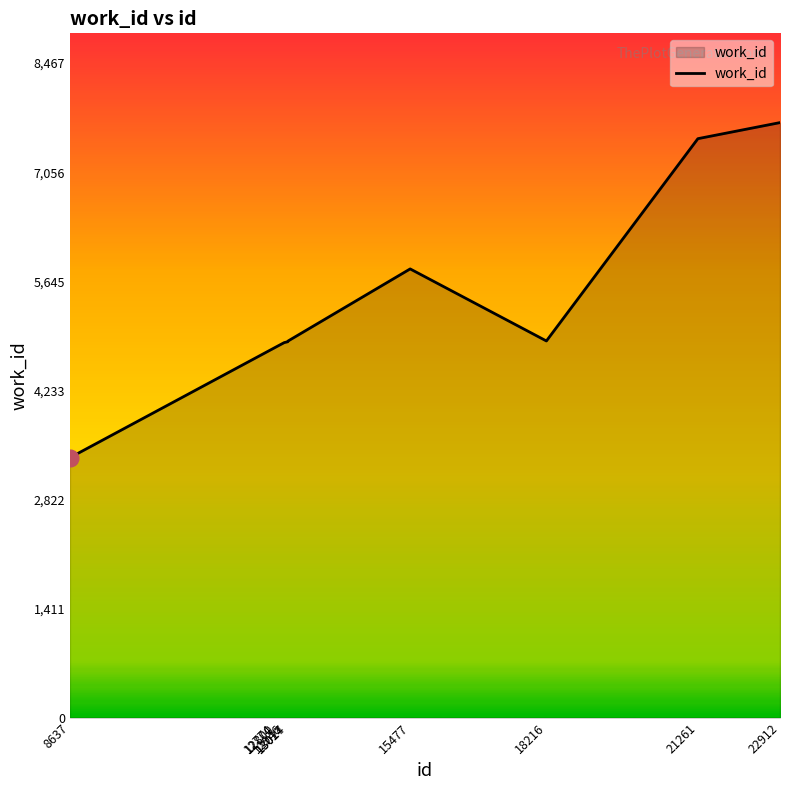

What is the change in value from 8637 to 12774?

+1430